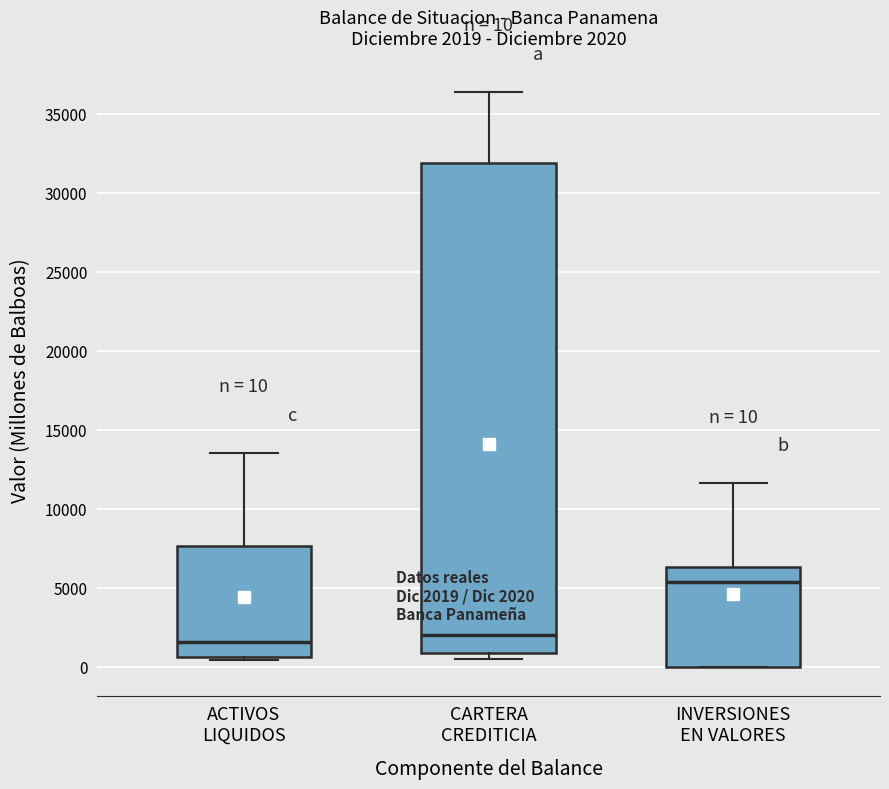

Which box is the tallest, from its lower edge to its upper edge?

CARTERA CREDITICIA